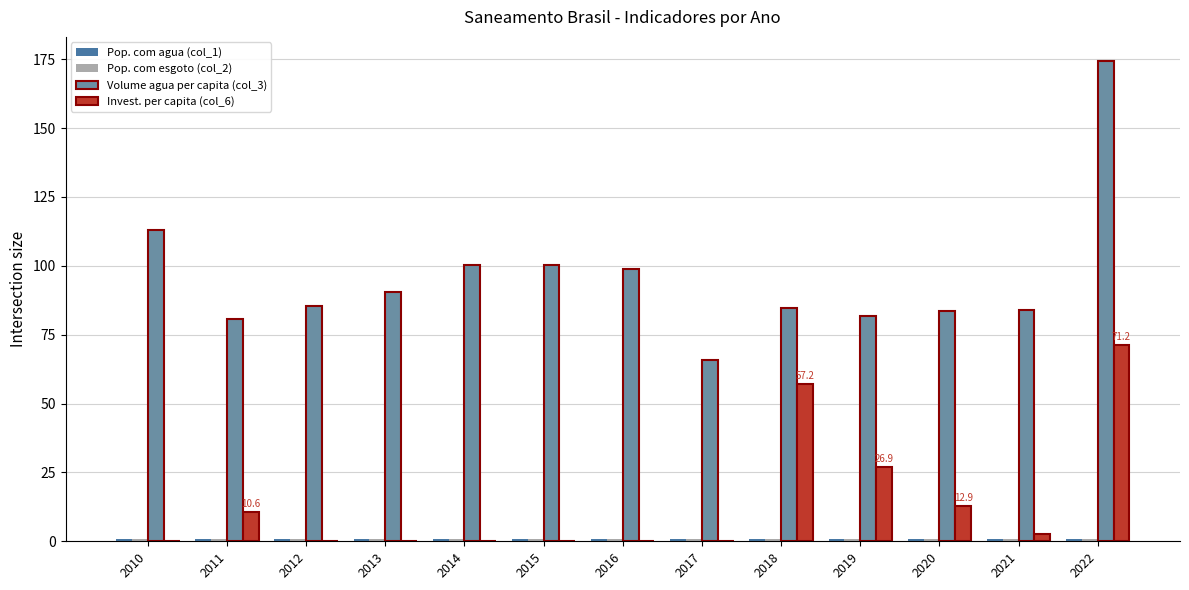

What is the sum of all Volume agua per capita (col_3) values?

1242.6